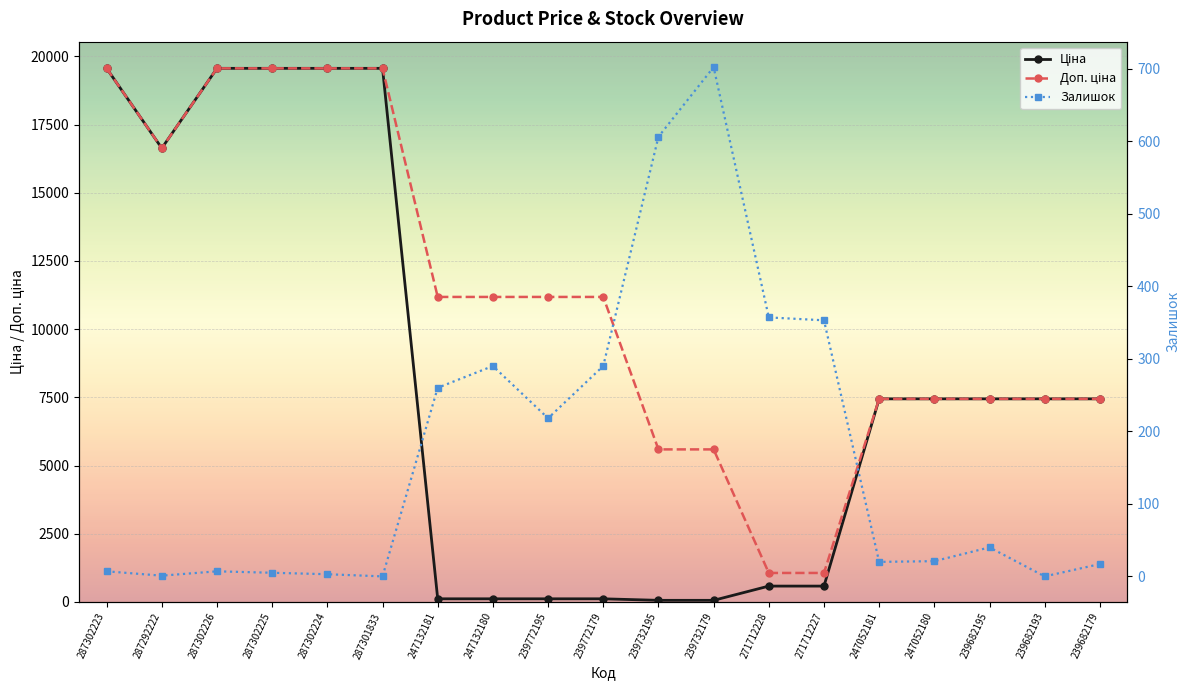

What is the difference between the Ціна values at 287301833 and 239682195?

12120.3